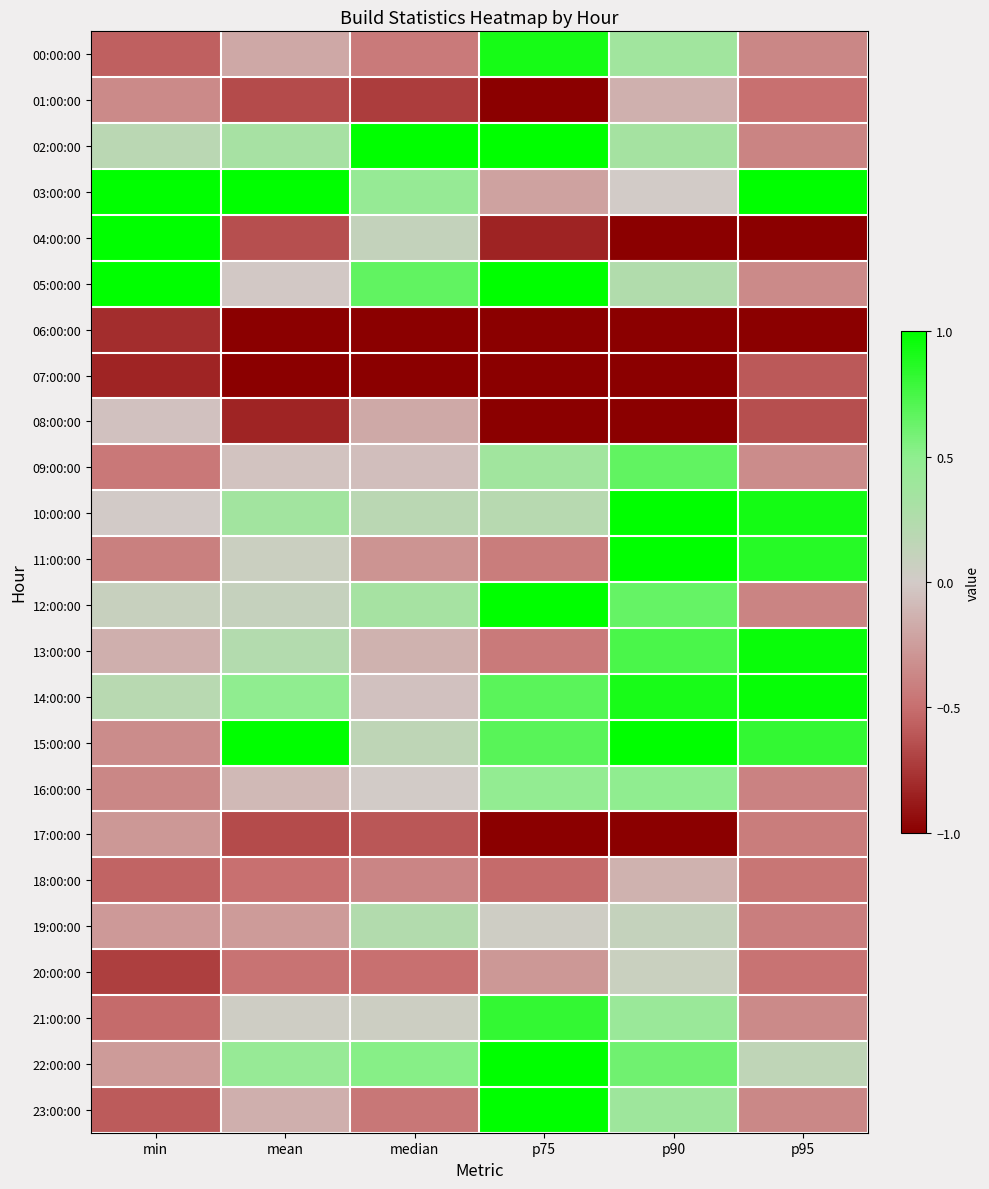

Reading left to right, extract all data points from this chart.

00:00:00: min=-0.6	mean=-0.2	median=-0.4	p75=0.9	p90=0.4	p95=-0.4
01:00:00: min=-0.4	mean=-0.7	median=-0.7	p75=-1.0	p90=-0.1	p95=-0.5
02:00:00: min=0.2	mean=0.3	median=1.0	p75=1.0	p90=0.3	p95=-0.4
03:00:00: min=1.0	mean=1.0	median=0.4	p75=-0.2	p90=0.0	p95=1.0
04:00:00: min=1.0	mean=-0.6	median=0.1	p75=-0.8	p90=-1.0	p95=-1.0
05:00:00: min=1.0	mean=-0.0	median=0.7	p75=1.0	p90=0.2	p95=-0.4
06:00:00: min=-0.8	mean=-1.0	median=-1.0	p75=-1.0	p90=-1.0	p95=-1.0
07:00:00: min=-0.8	mean=-1.0	median=-1.0	p75=-1.0	p90=-1.0	p95=-0.6
08:00:00: min=-0.0	mean=-0.8	median=-0.2	p75=-1.0	p90=-1.0	p95=-0.6
09:00:00: min=-0.4	mean=-0.0	median=-0.1	p75=0.4	p90=0.7	p95=-0.3
10:00:00: min=-0.0	mean=0.4	median=0.2	p75=0.2	p90=1.0	p95=0.9
11:00:00: min=-0.4	mean=0.1	median=-0.3	p75=-0.4	p90=1.0	p95=0.9
12:00:00: min=0.1	mean=0.1	median=0.3	p75=1.0	p90=0.6	p95=-0.4
13:00:00: min=-0.2	mean=0.2	median=-0.1	p75=-0.4	p90=0.7	p95=1.0
14:00:00: min=0.2	mean=0.5	median=-0.1	p75=0.7	p90=0.9	p95=1.0
15:00:00: min=-0.3	mean=1.0	median=0.2	p75=0.7	p90=1.0	p95=0.8
16:00:00: min=-0.4	mean=-0.1	median=0.0	p75=0.5	p90=0.5	p95=-0.4
17:00:00: min=-0.3	mean=-0.7	median=-0.6	p75=-1.0	p90=-1.0	p95=-0.4
18:00:00: min=-0.5	mean=-0.5	median=-0.4	p75=-0.5	p90=-0.1	p95=-0.5
19:00:00: min=-0.3	mean=-0.3	median=0.2	p75=0.0	p90=0.1	p95=-0.4
20:00:00: min=-0.7	mean=-0.5	median=-0.5	p75=-0.3	p90=0.1	p95=-0.5
21:00:00: min=-0.5	mean=0.0	median=0.1	p75=0.8	p90=0.4	p95=-0.4
22:00:00: min=-0.3	mean=0.4	median=0.5	p75=1.0	p90=0.6	p95=0.1
23:00:00: min=-0.6	mean=-0.1	median=-0.5	p75=1.0	p90=0.4	p95=-0.4